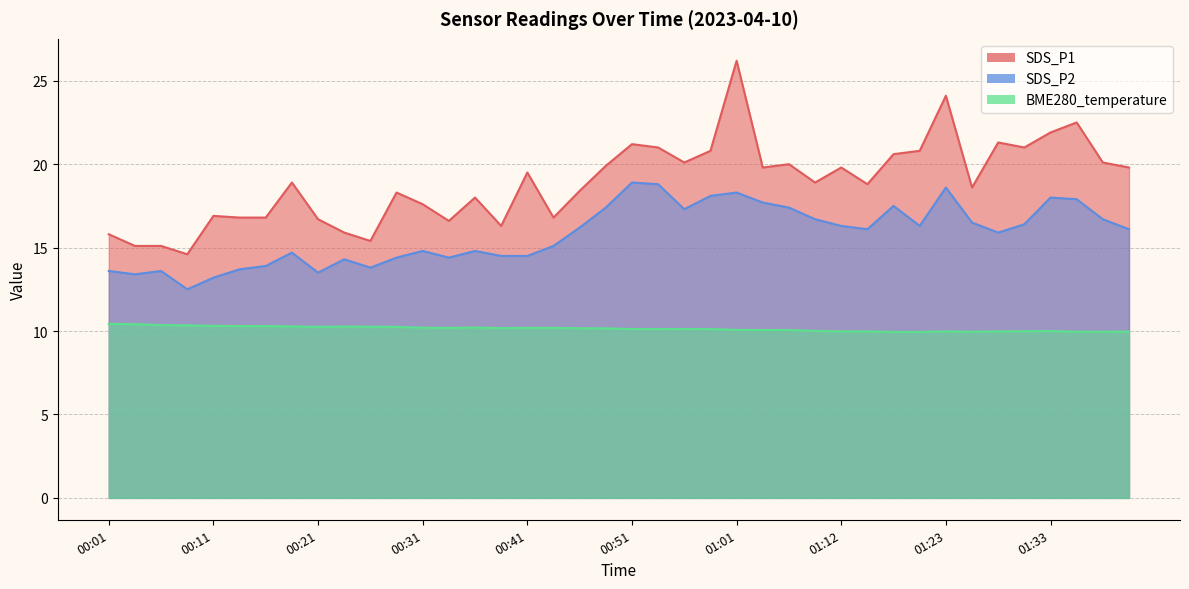

Is the value of SDS_P1 at 00:31 greater than the value of SDS_P2 at 01:28?

Yes